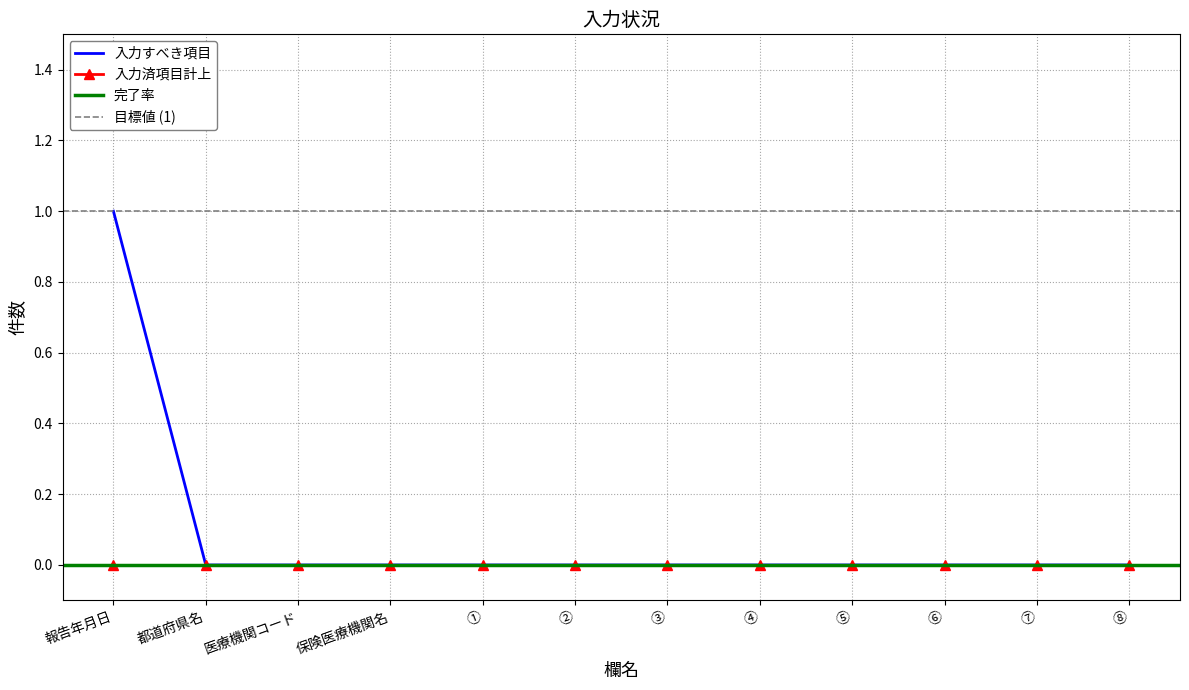

Is this an area chart (filled region under the line)?

No